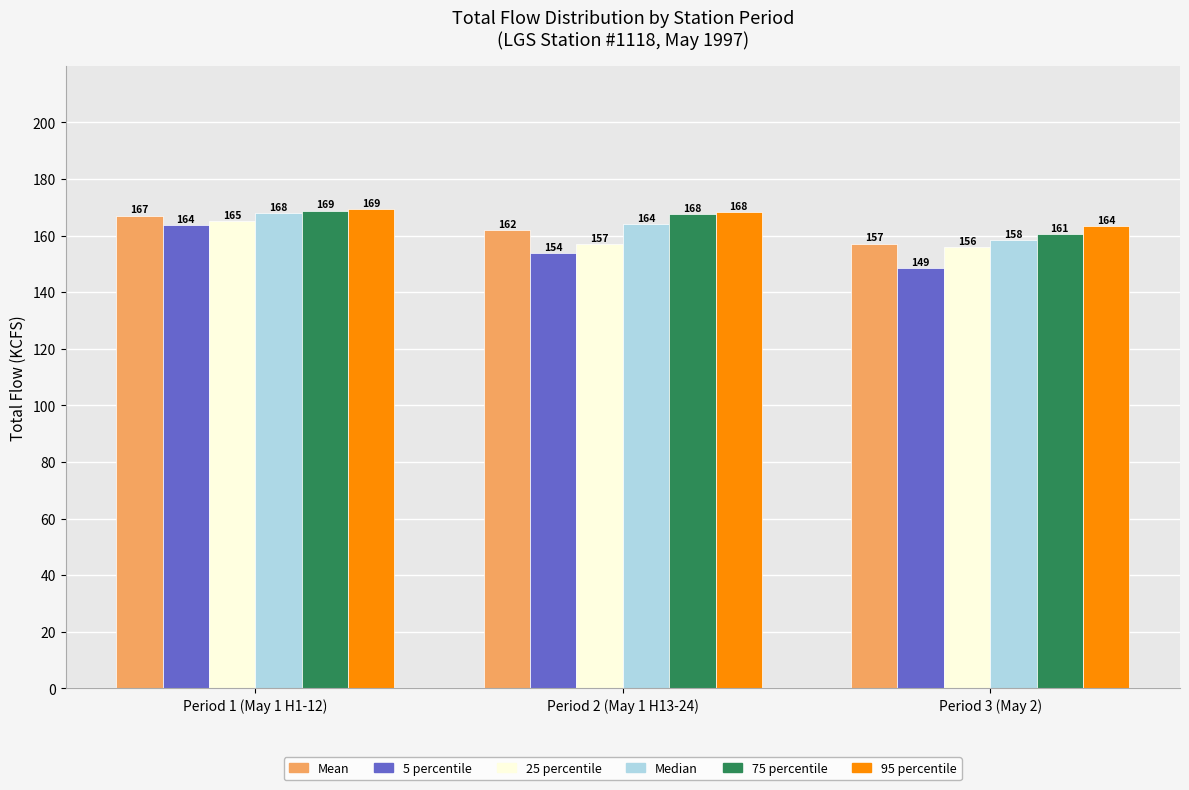

True or false: Mean has a value of 167.1 at Period 1 (May 1 H1-12).

True